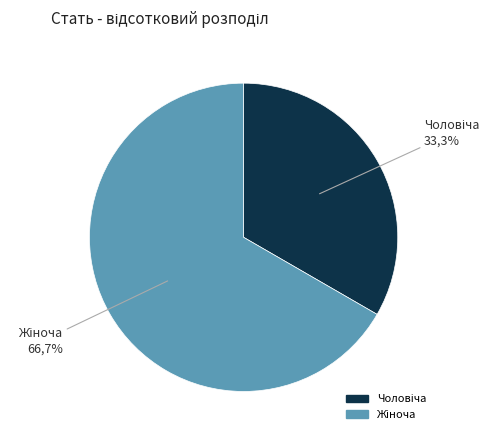

How many segments does this pie chart have?

2